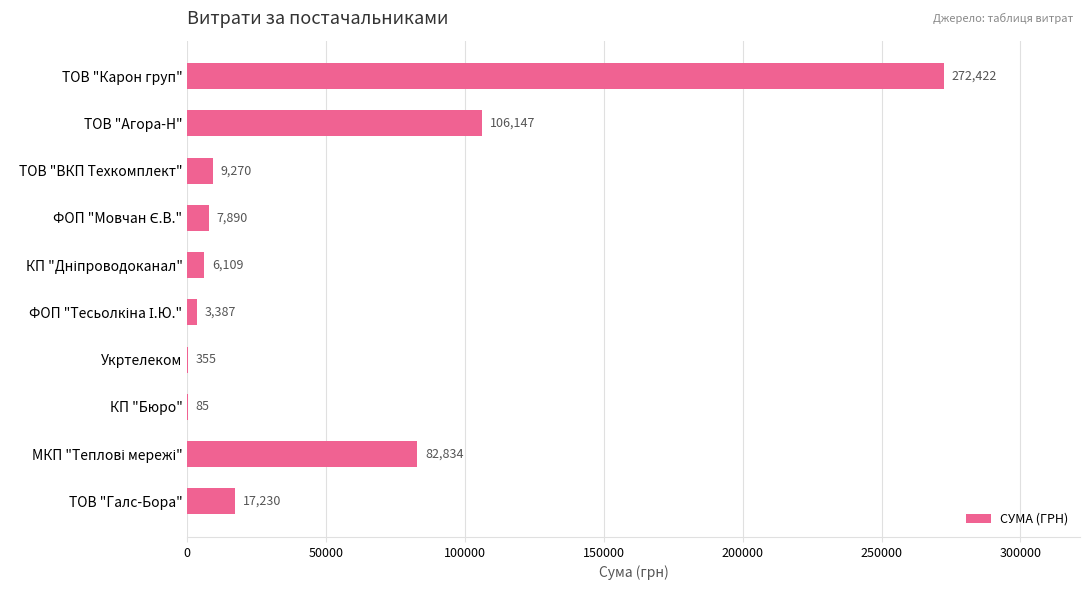

Is it true that the value at ТОВ "Карон груп" is 428740.7?

False